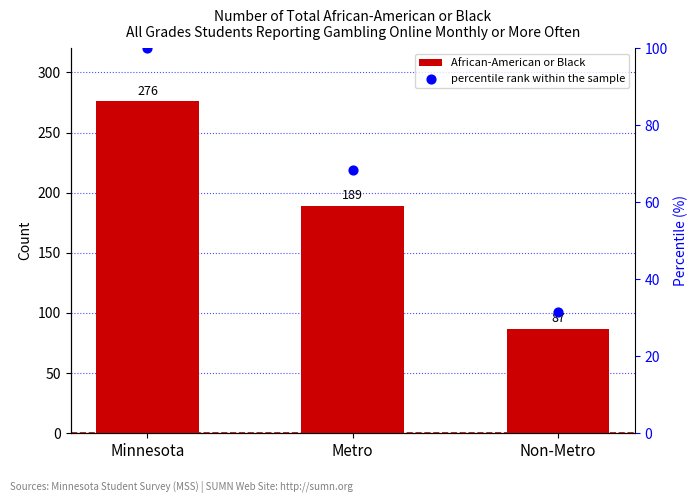

At how many categories does at least one series exceed 51?

3